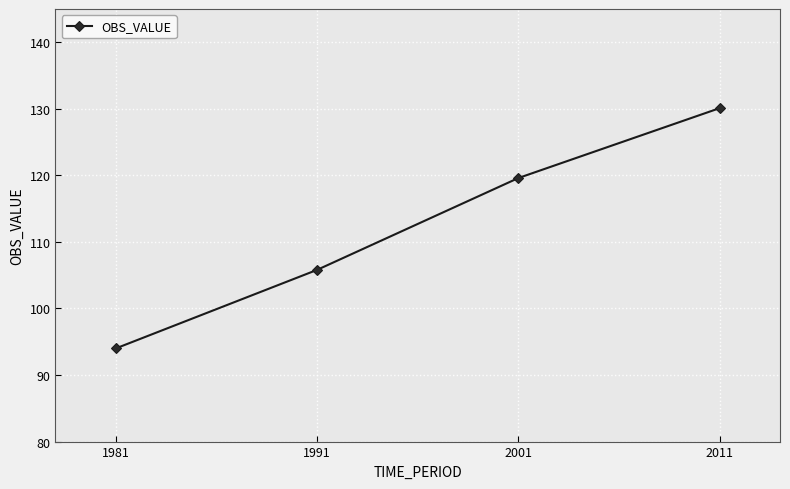

True or false: there are more than 2 points higher than both neighbors.

False